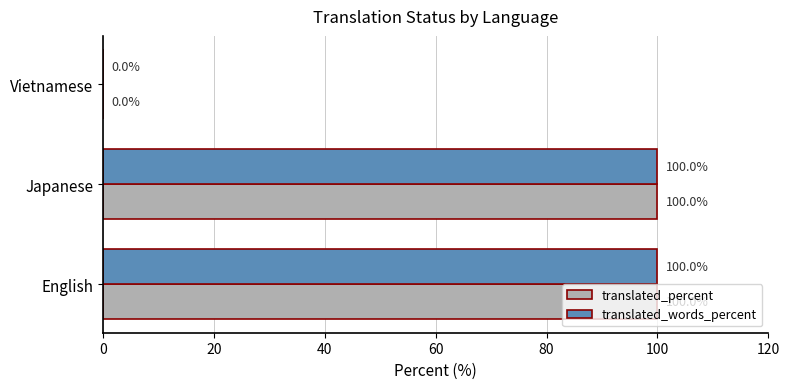

The value of translated_words_percent at Japanese is 100. True or false?

True